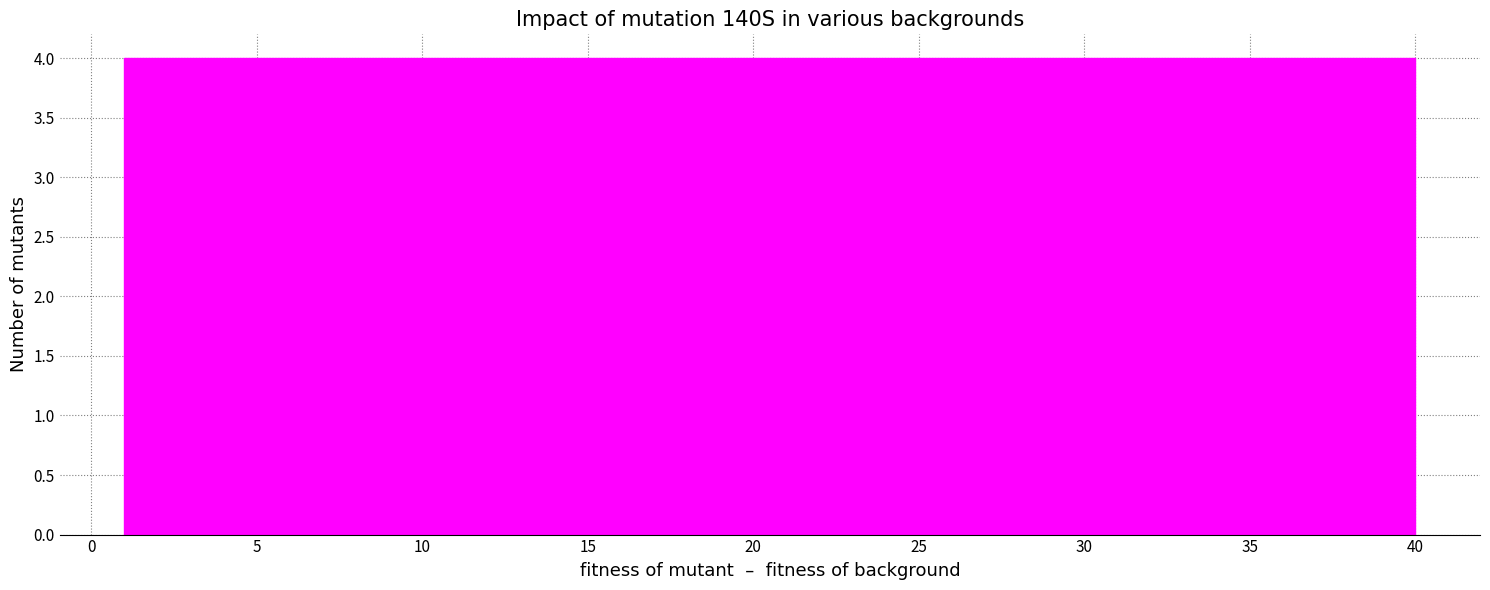

What is the height of the bar covering 8.8 to 12.7 on the x-axis? Neither the bar edges nor the heights are printed on the chart, so give them approximately, as read against the axes.

4